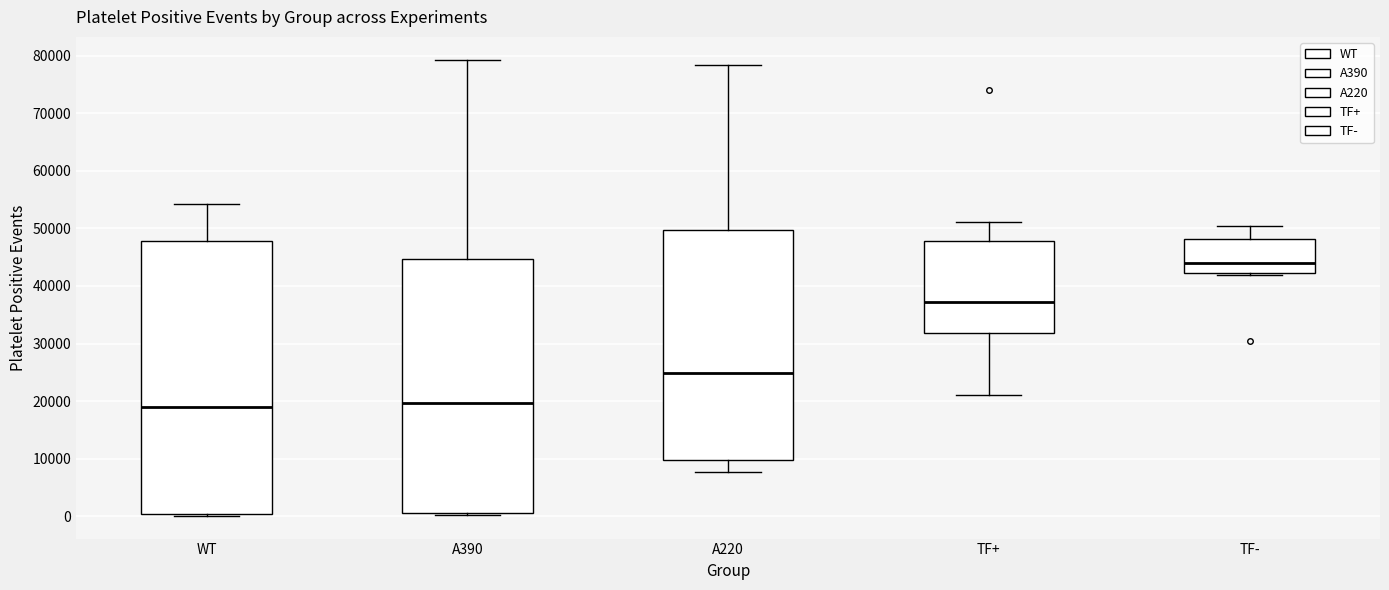

Reading left to right, read every box against the y-axis: the position of its median line, the range the box covers, and the ends of its whiskers. The values are not printed on the chart, so give them approximately, as read against the axis.

WT: median 19000, box 0 to 48000, whiskers 0 (just below the box's lower edge) to 54000
A390: median 20000, box 1000 to 45000, whiskers 0 to 79000
A220: median 25000, box 10000 to 50000, whiskers 8000 to 78000
TF+: median 37000, box 32000 to 48000, whiskers 21000 to 51000
TF-: median 44000, box 42000 to 48000, whiskers 42000 (just below the box's lower edge) to 50000